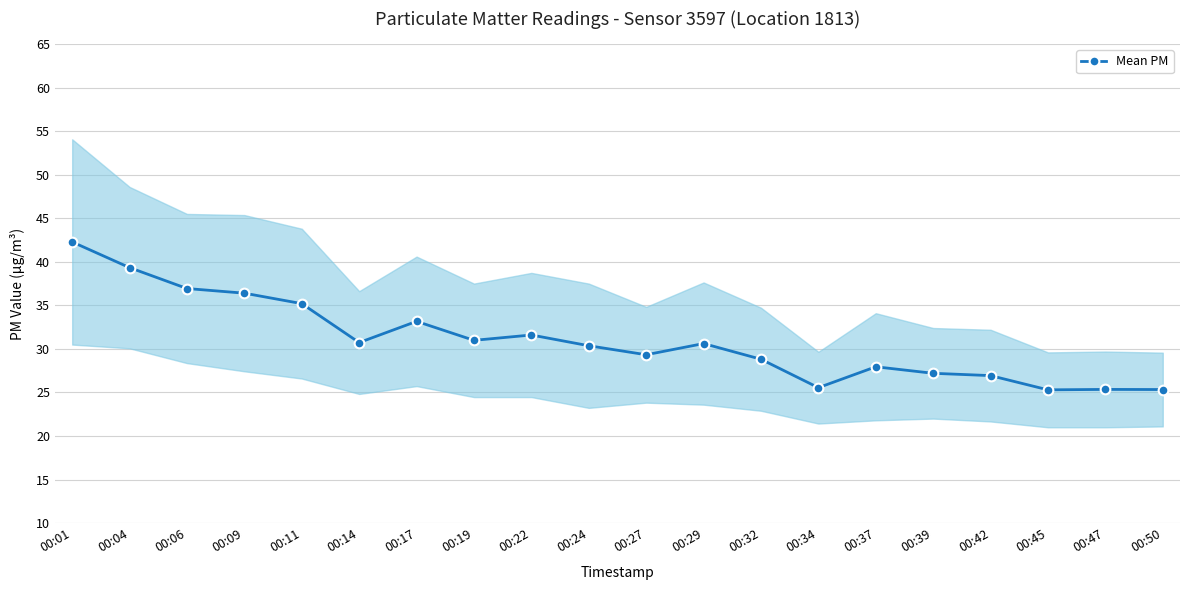

Between 00:14 and 00:34, which is larger?

00:14